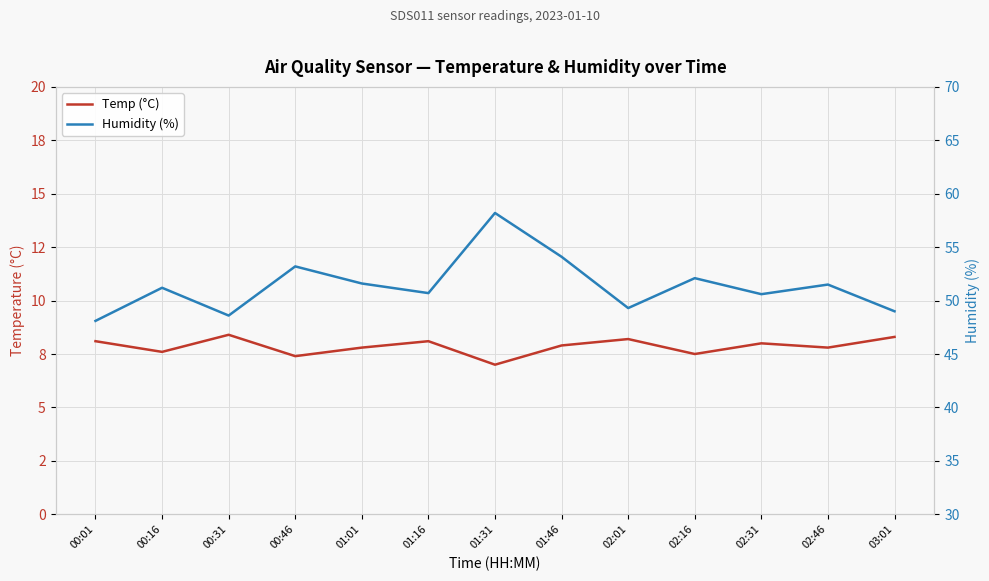

What is the sum of the Temp (°C) values at 02:31 and 01:16?

16.1